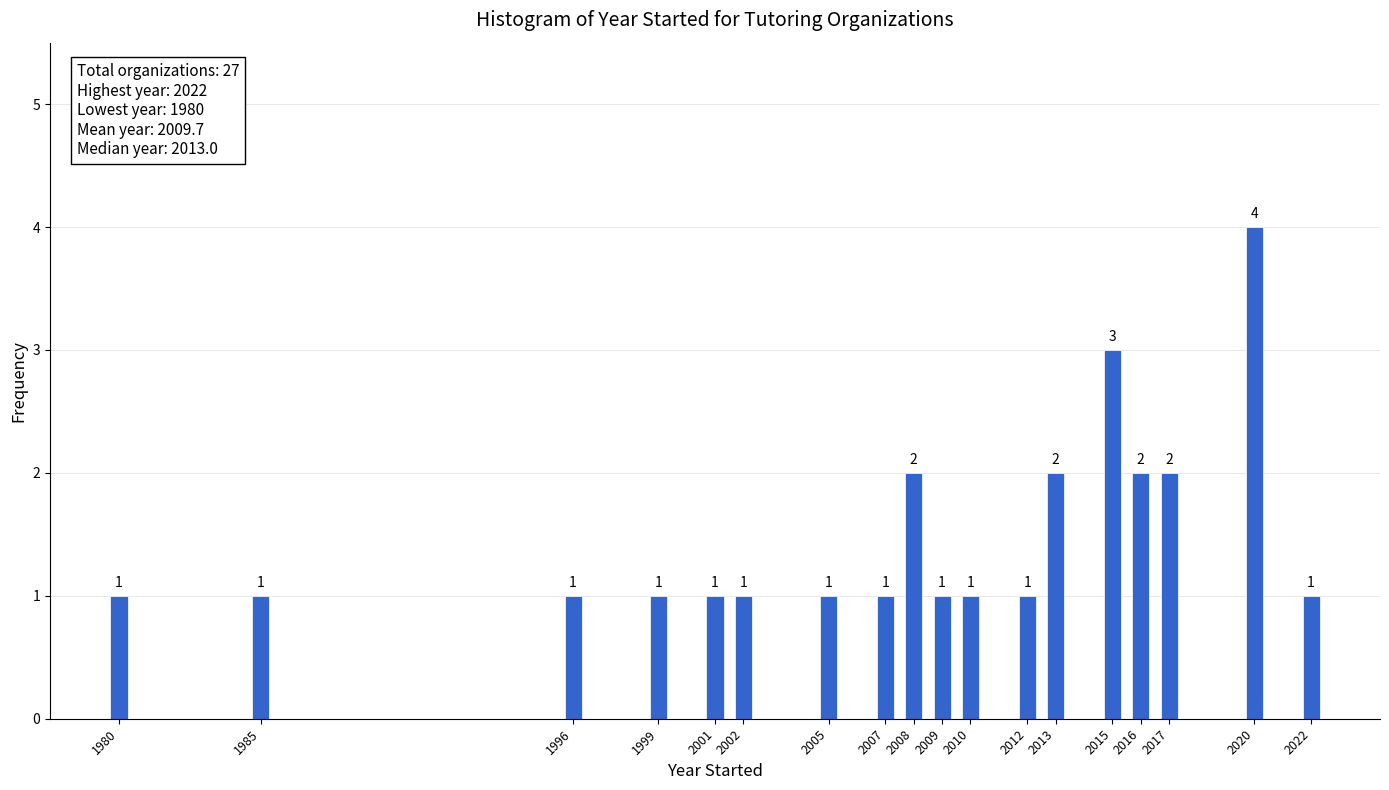

Reading left to right, extract all data points from this chart.

1980=1	1985=1	1996=1	1999=1	2001=1	2002=1	2005=1	2007=1	2008=2	2009=1	2010=1	2012=1	2013=2	2015=3	2016=2	2017=2	2020=4	2022=1